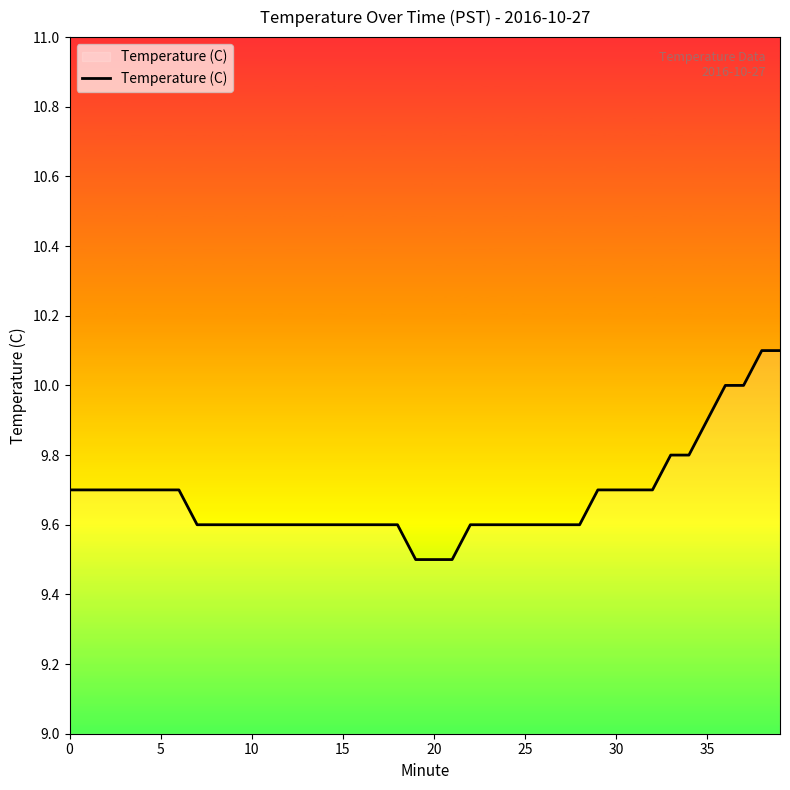

What is the smallest value displayed?

9.5